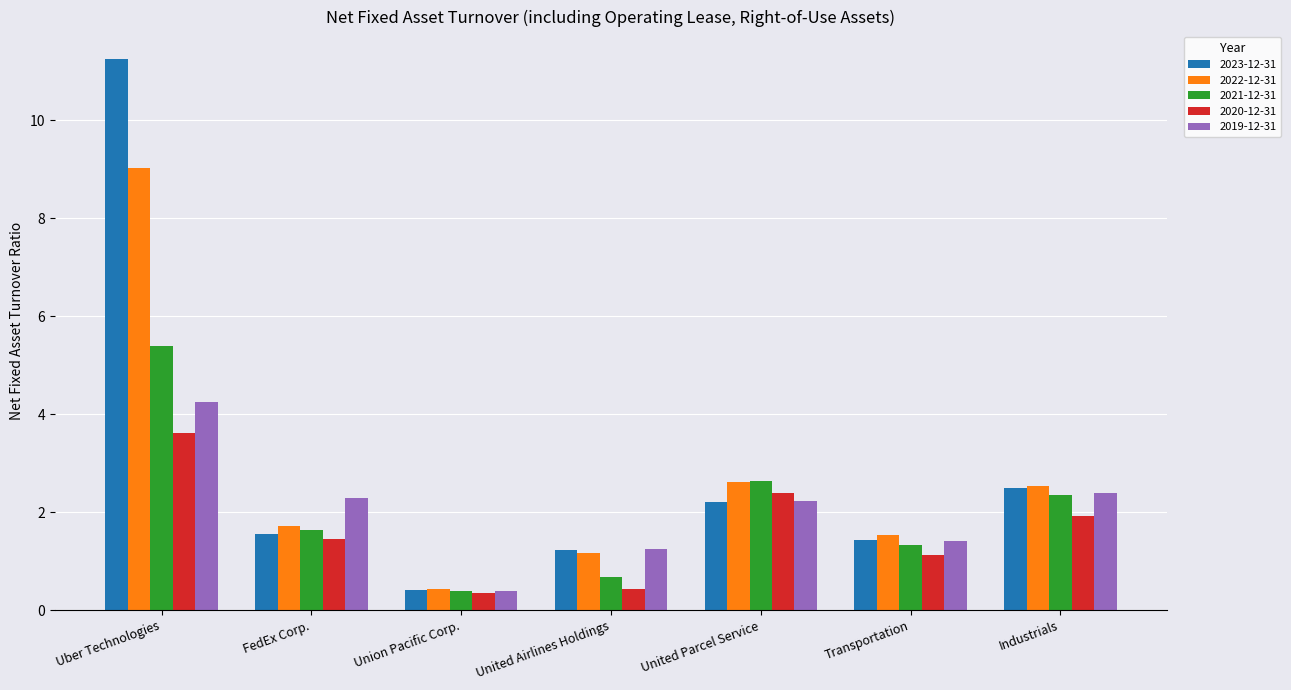

What is the label of the 5th bar from the right?

Union Pacific Corp.